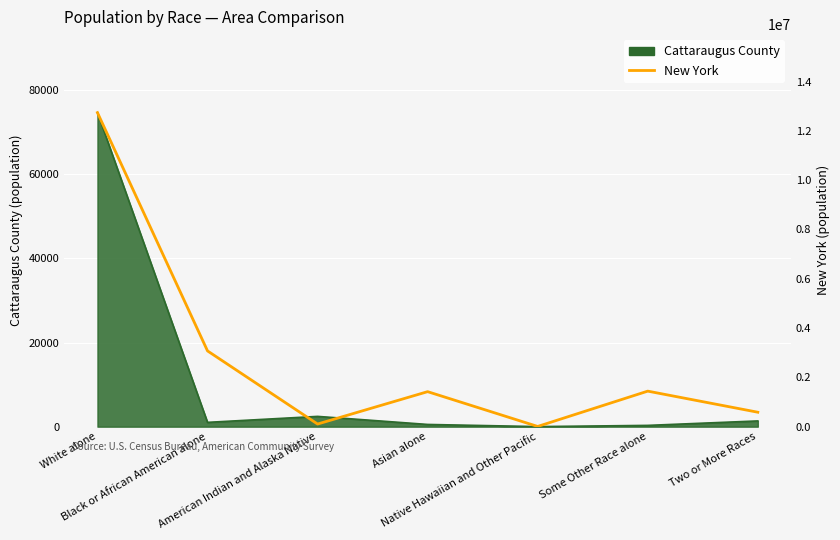

The chart shows a value of 13232 at Native Hawaiian and Other Pacific. True or false?

False